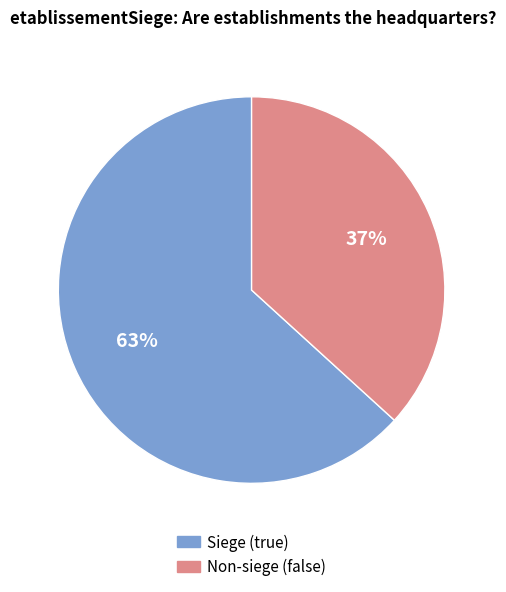

To the nearest percent, what is the difference between the largest and smallest slice percentages?

26%